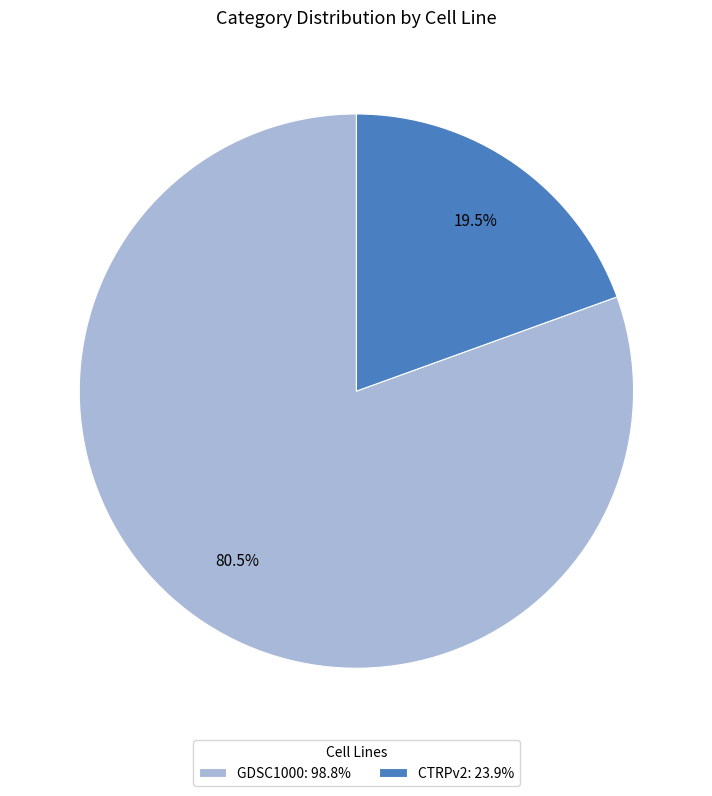

What is the total percentage of CTRPv2 and GDSC1000?

100.0%